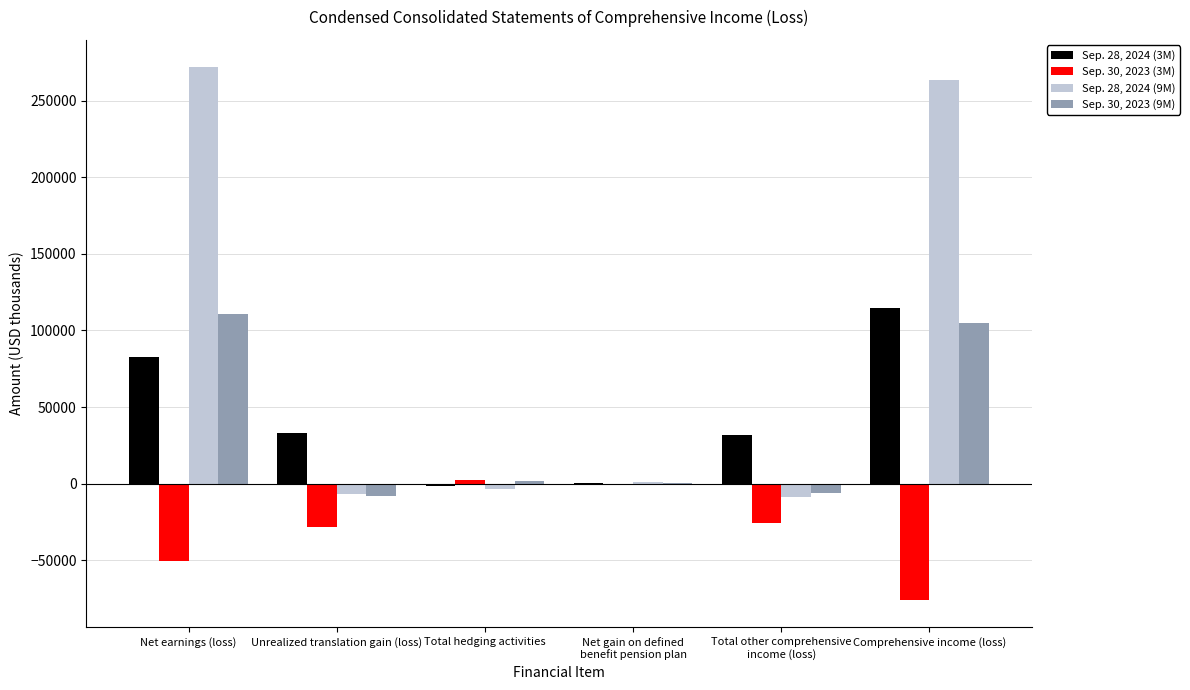

At which category does the chart reach its peak across all series?

Net earnings (loss)